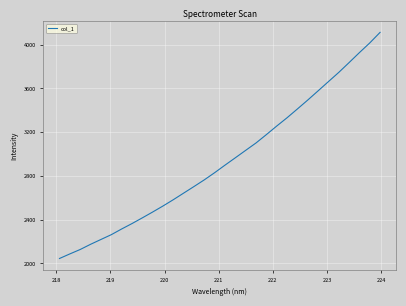

Is this an area chart (filled region under the line)?

No